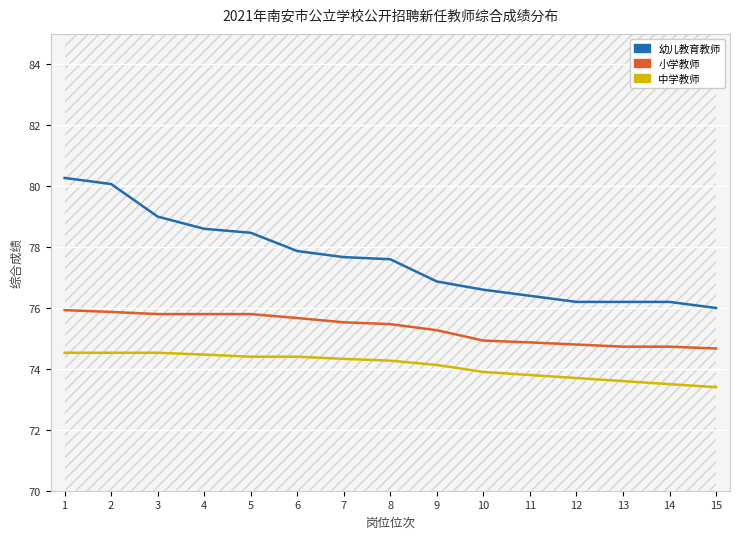

What is the highest value of the 幼儿教育教师 series?

80.3